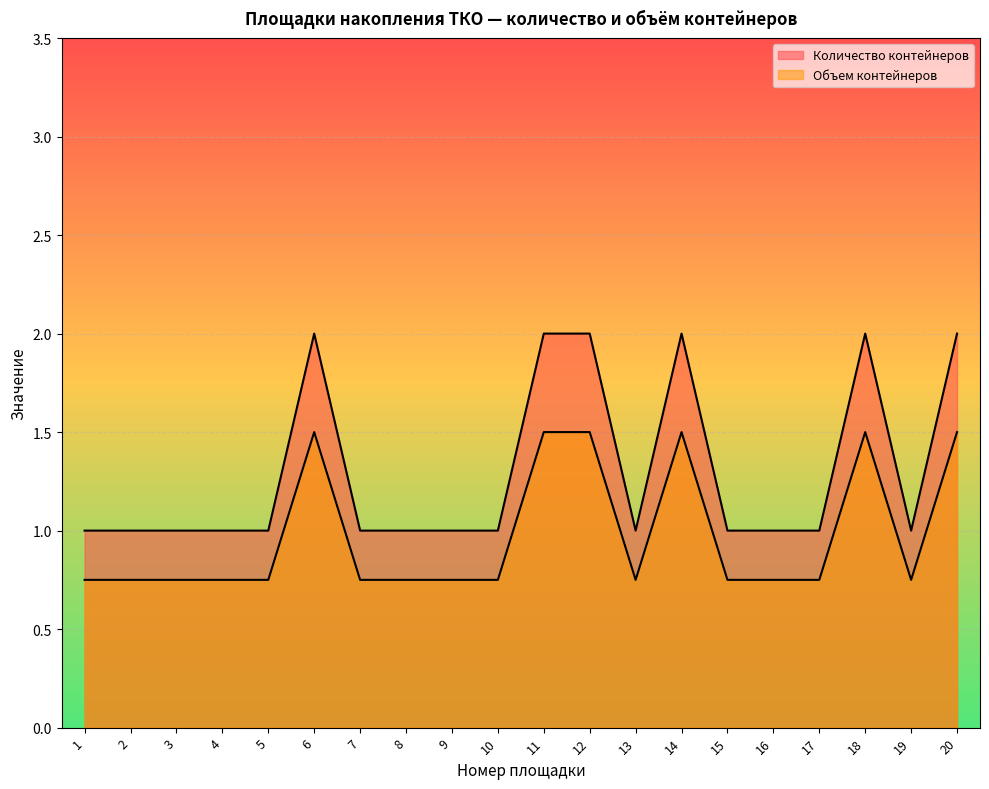

Reading left to right, what are all the values shown in this chart?

Количество контейнеров: 1.0	1.0	1.0	1.0	1.0	2.0	1.0	1.0	1.0	1.0	2.0	2.0	1.0	2.0	1.0	1.0	1.0	2.0	1.0	2.0
Объем контейнеров: 0.8	0.8	0.8	0.8	0.8	1.5	0.8	0.8	0.8	0.8	1.5	1.5	0.8	1.5	0.8	0.8	0.8	1.5	0.8	1.5